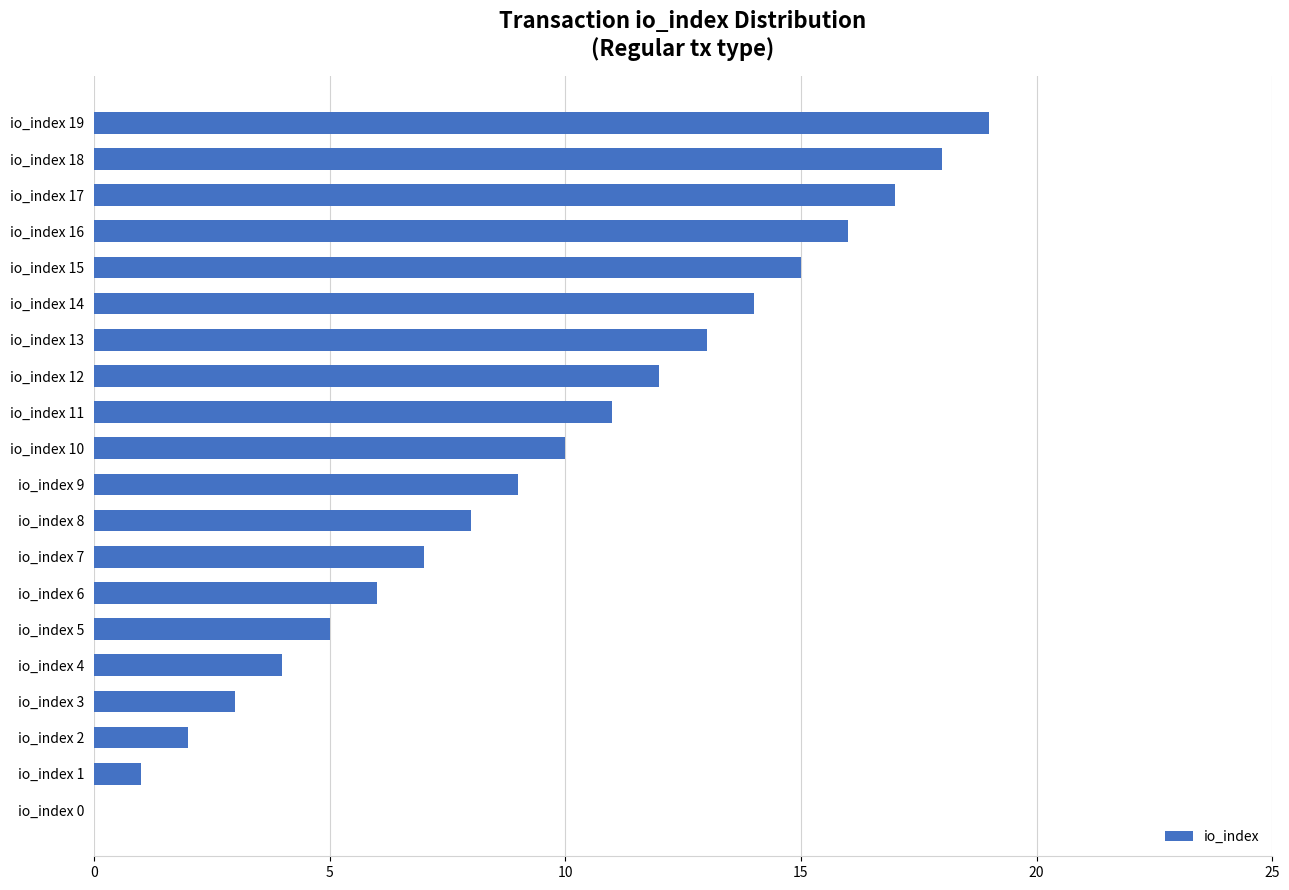

At which category does the chart reach its peak across all series?

io_index 19